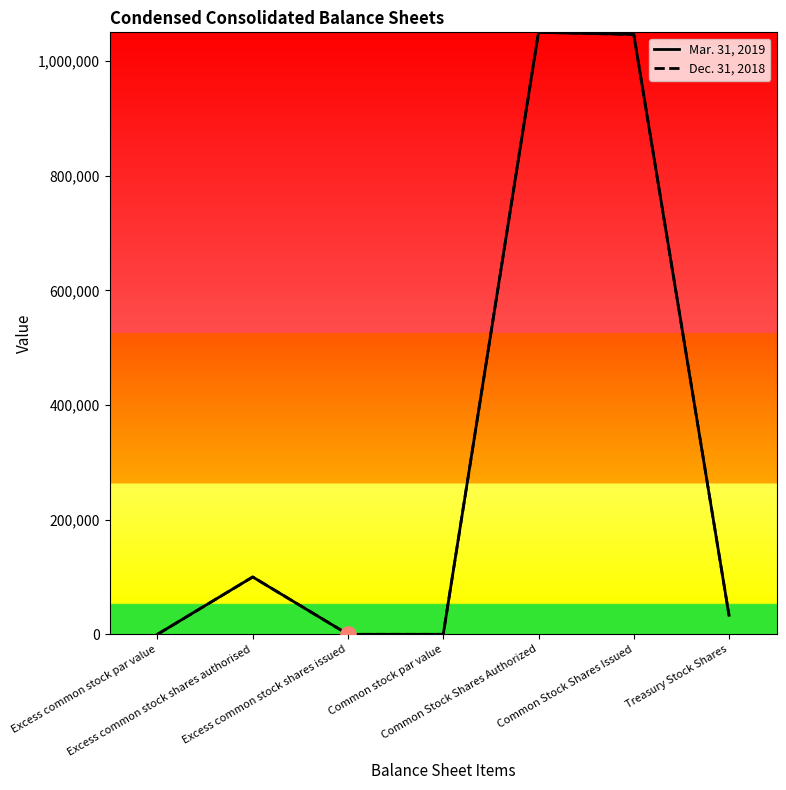

Does the chart have visible grid lines?

No